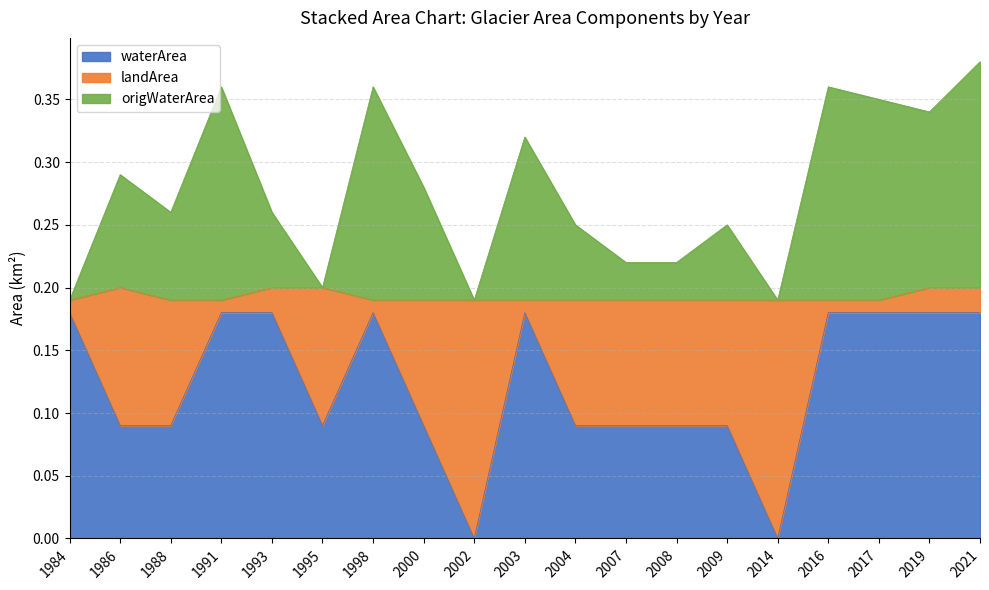

The origWaterArea series shows 0.3 at 1986. True or false?

True